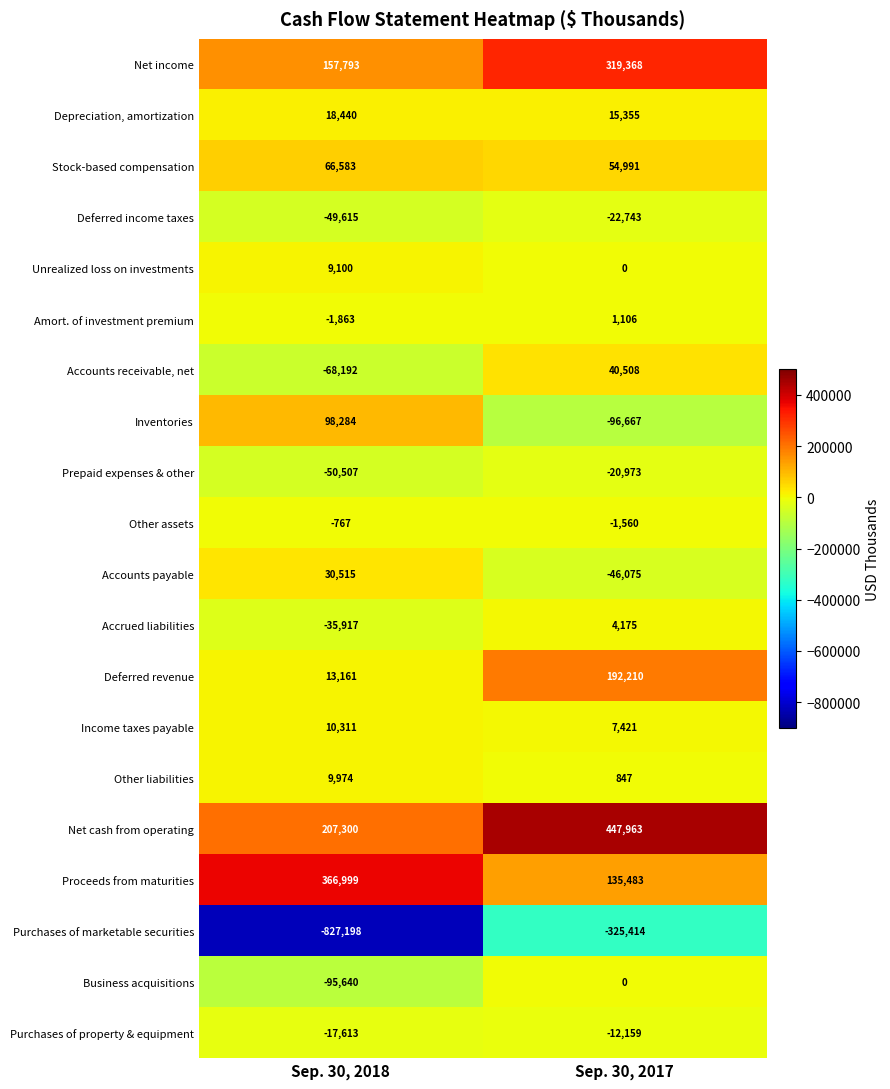

What is the spread (max minus min) of values at Sep. 30, 2018?

1194197